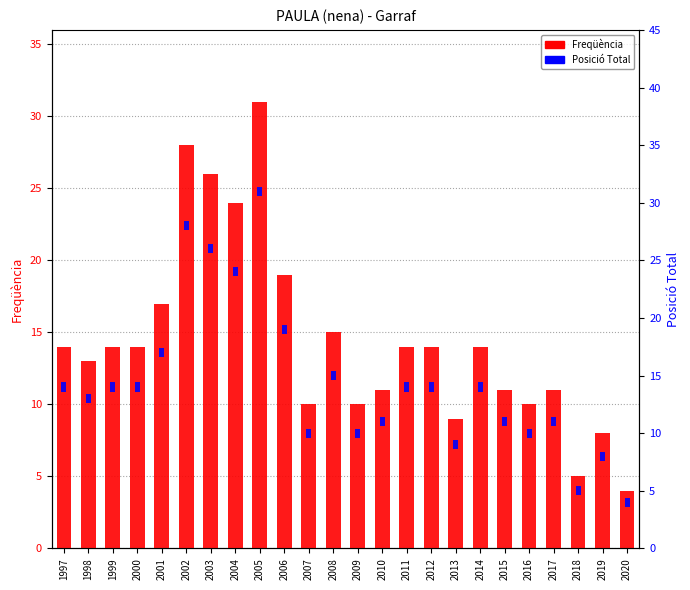

Which series has the widest spread of values?

Freqüència